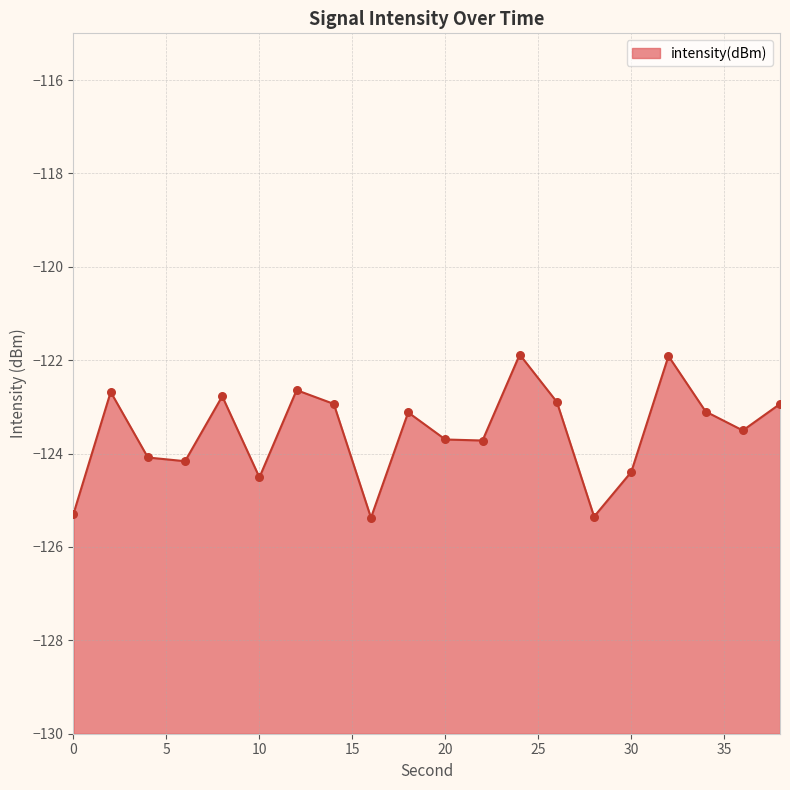

Which has a higher value, 28 or 2?

2